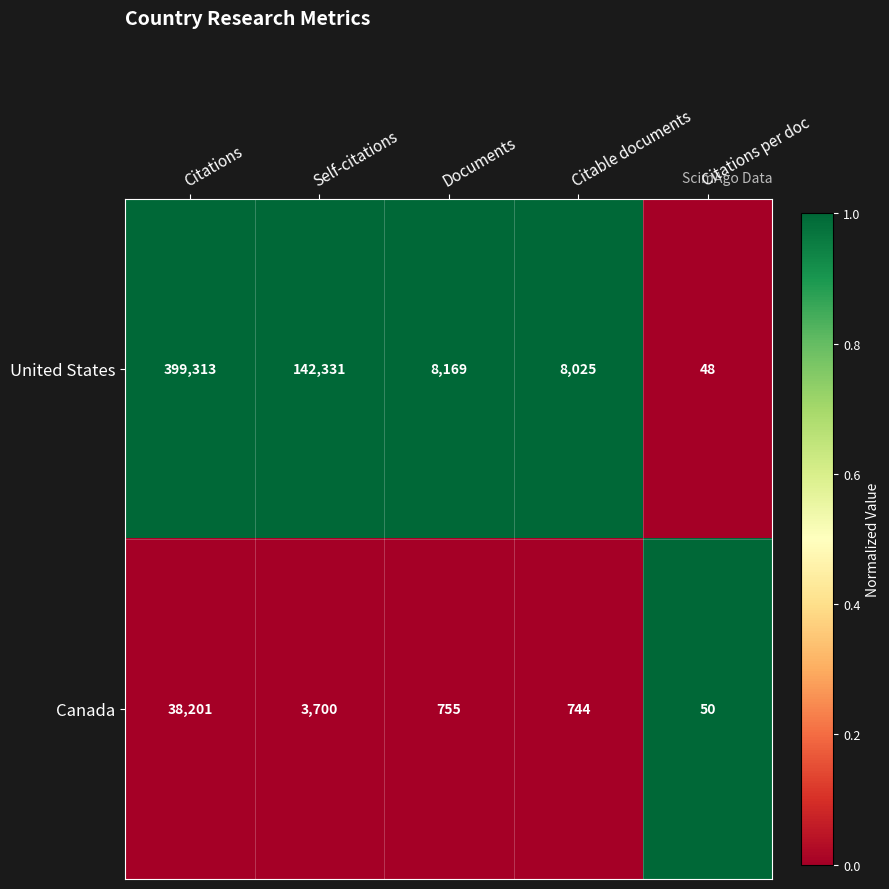

List the series in order of their peak value, lowest first.

Canada, United States